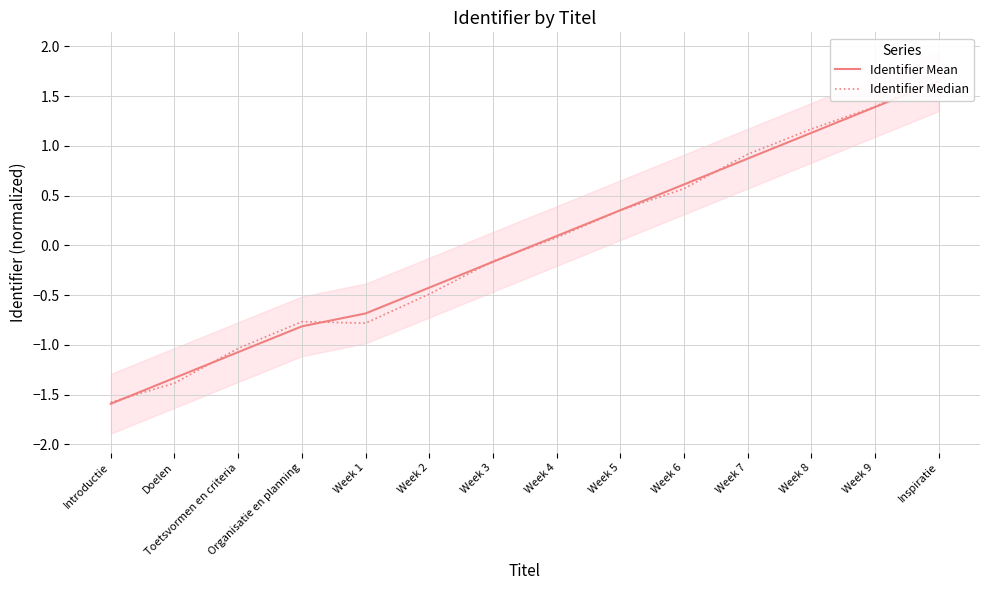

How many lines are shown in the chart?

2